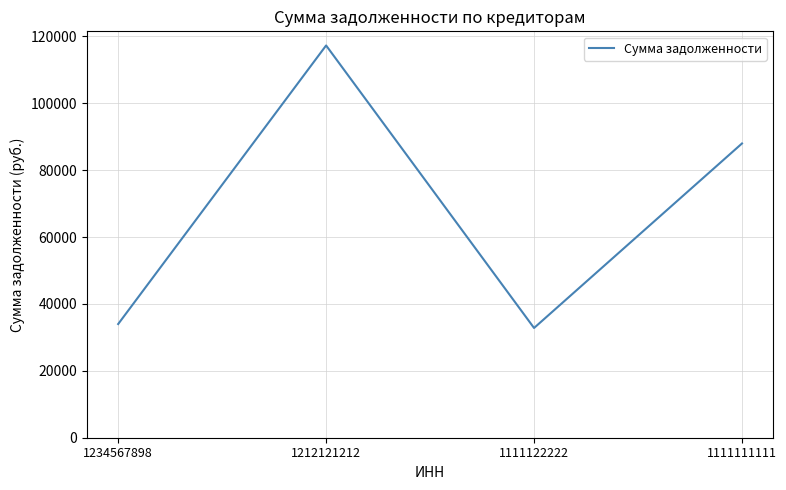

Approximately how many times larger is the value at 1234567898 compared to 1212121212?

0.3